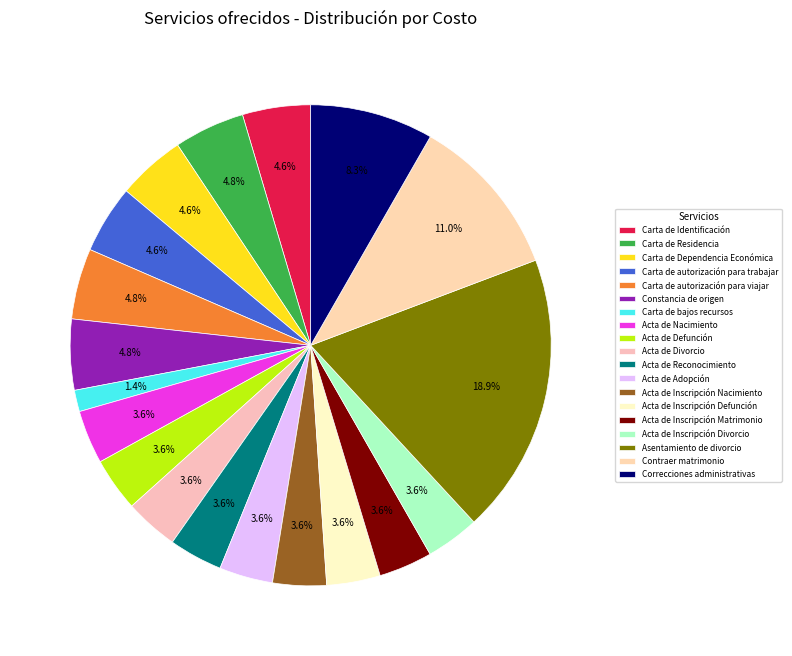

What is the total percentage of Acta de Inscripción Defunción and Acta de Reconocimiento?

7.2%